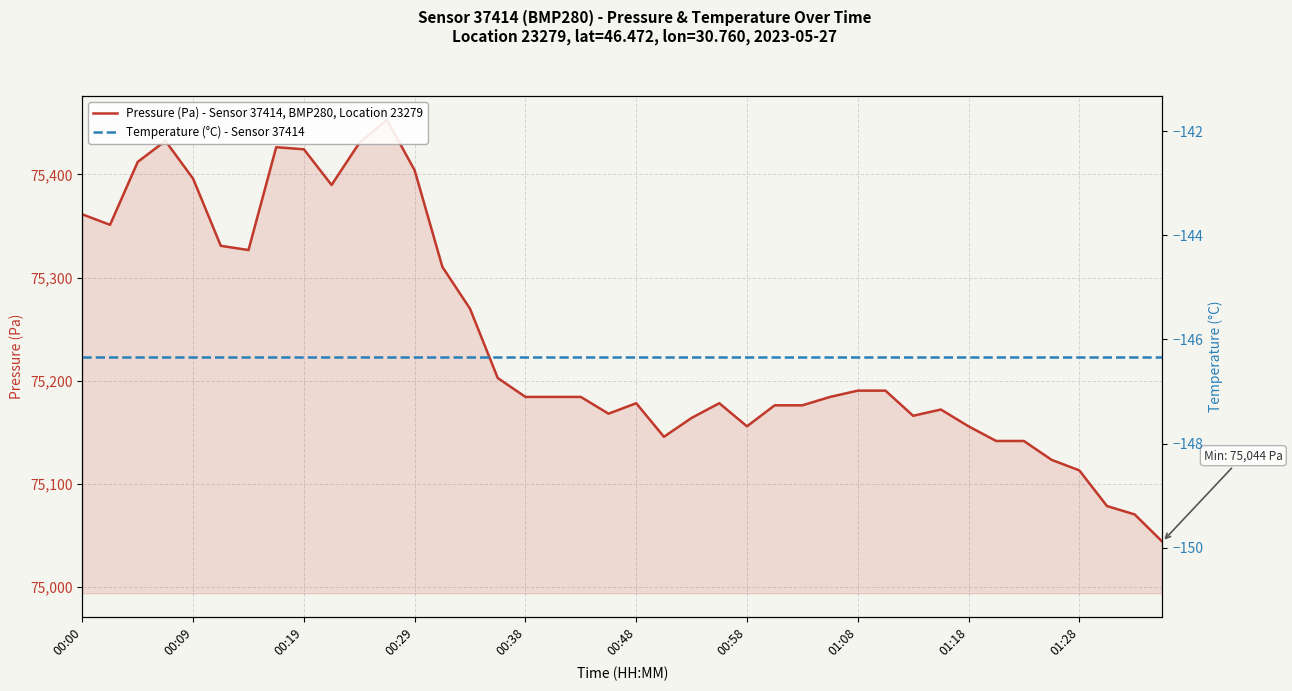

How many lines are shown in the chart?

2